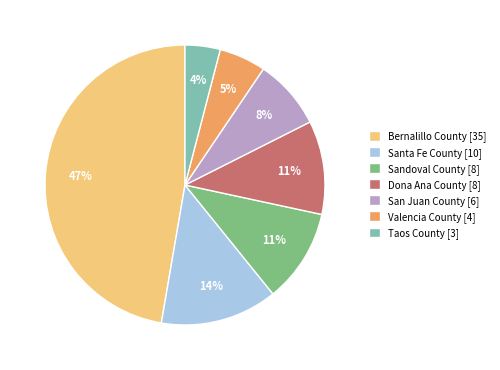

To the nearest percent, what is the difference between the Taos County and Bernalillo County slice percentages?

43%